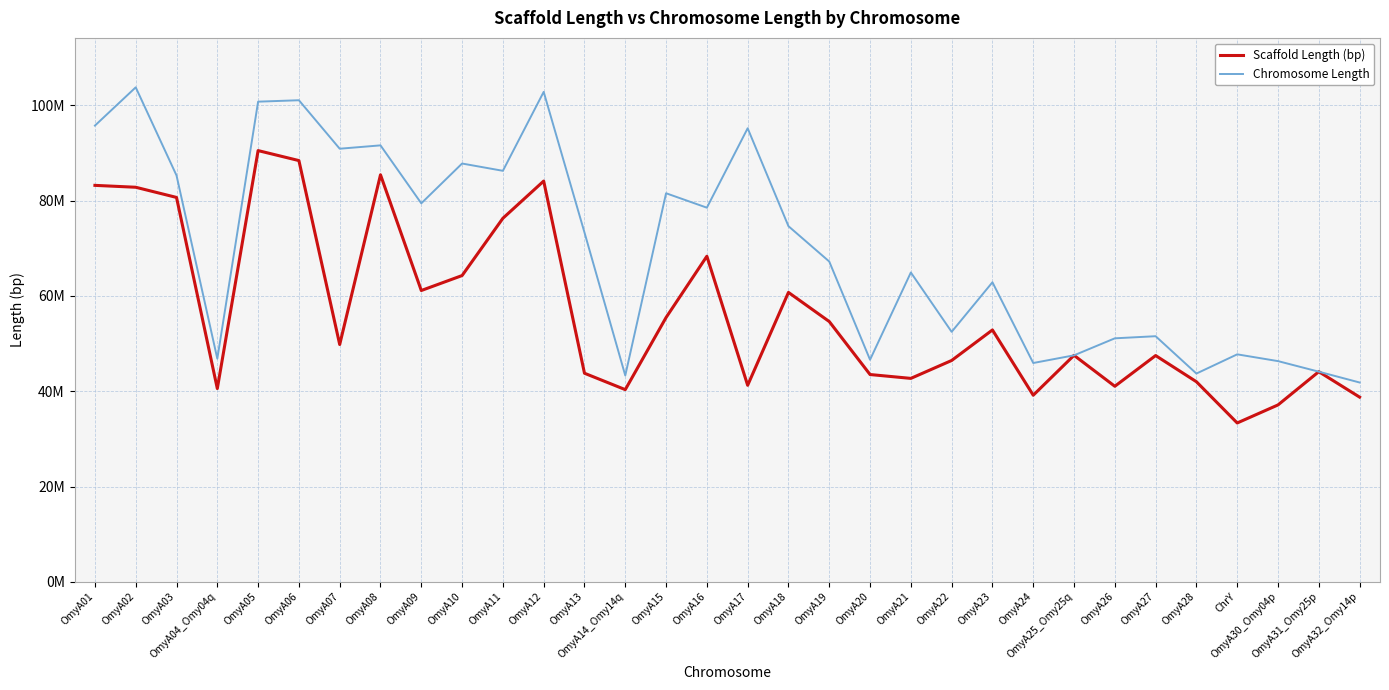

At which label does Scaffold Length (bp) reach its peak?

OmyA05